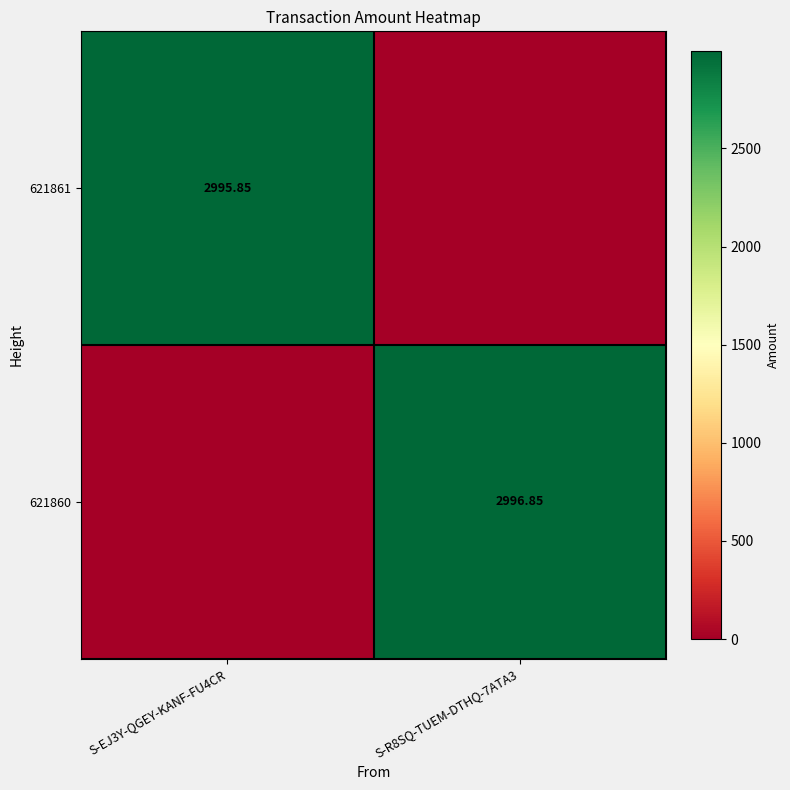

Is the value of 621861 at S-EJ3Y-QGEY-KANF-FU4CR greater than the value of 621860 at S-R8SQ-TUEM-DTHQ-7ATA3?

No